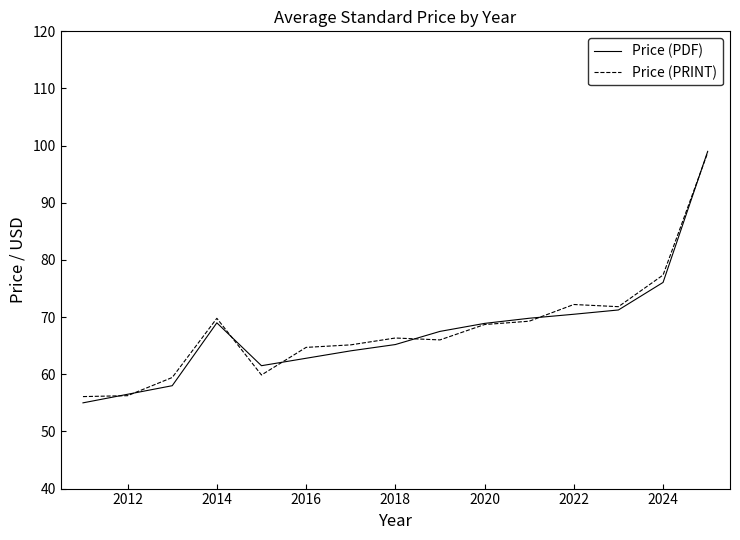

In Price (PDF), how many points are higher than both neighbors (excluding endpoints)?

1